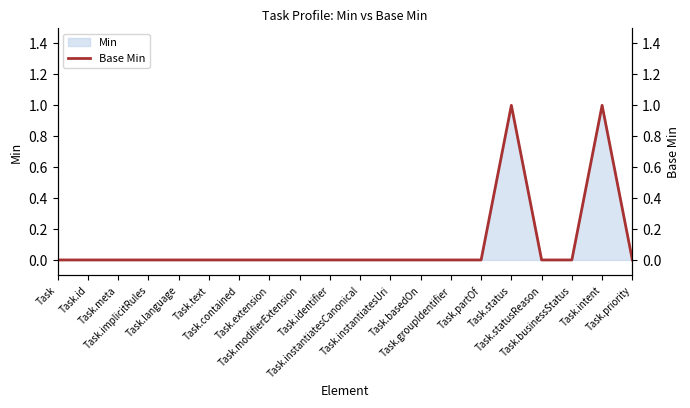

Is it true that the value at Task.identifier is 0?

False